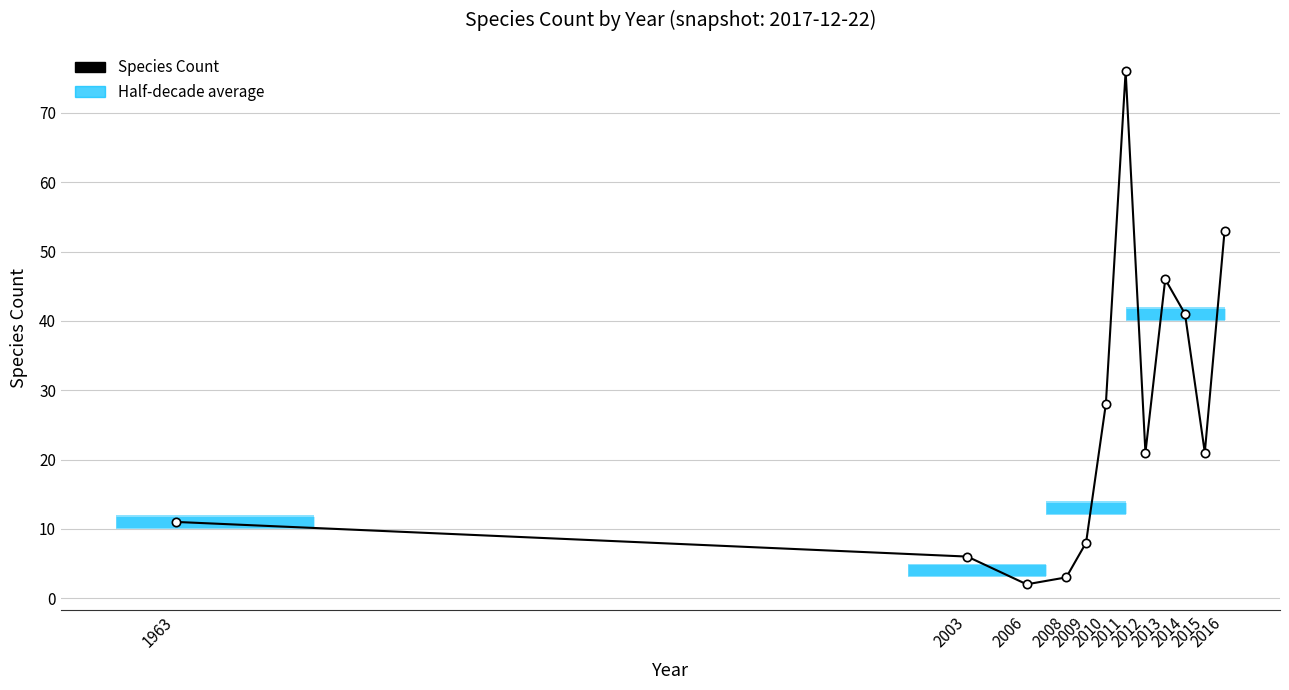

Where is the first local maximum?

2011